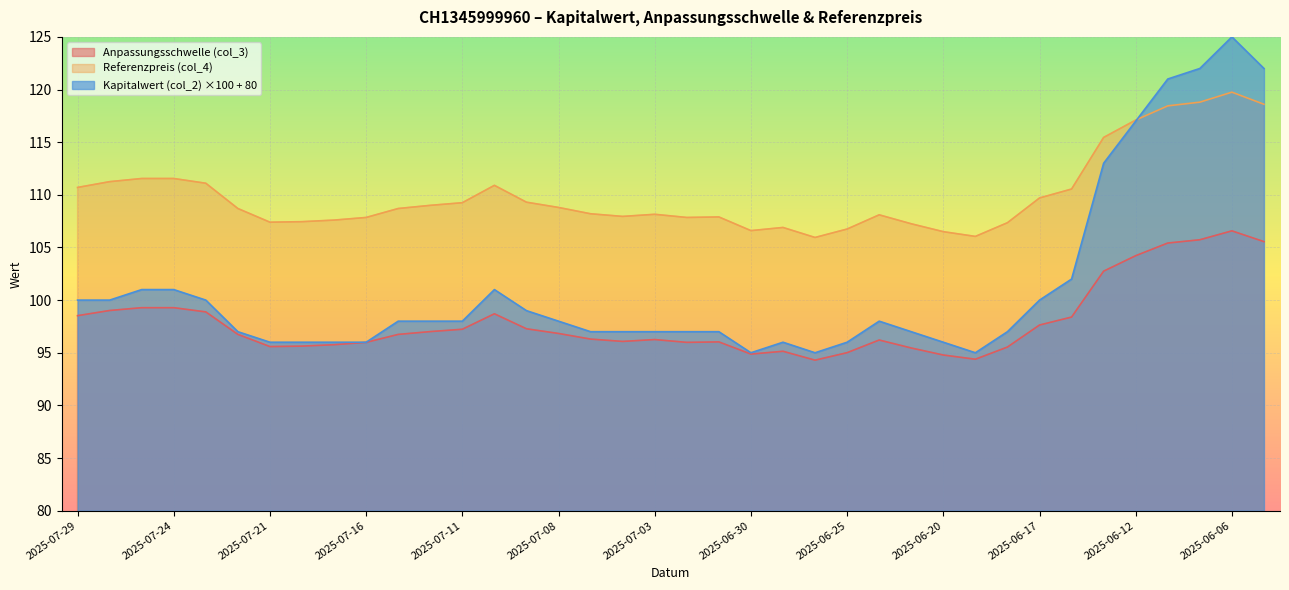

What is the value of the Kapitalwert (col_2) point at the 20th from the left?

97.0